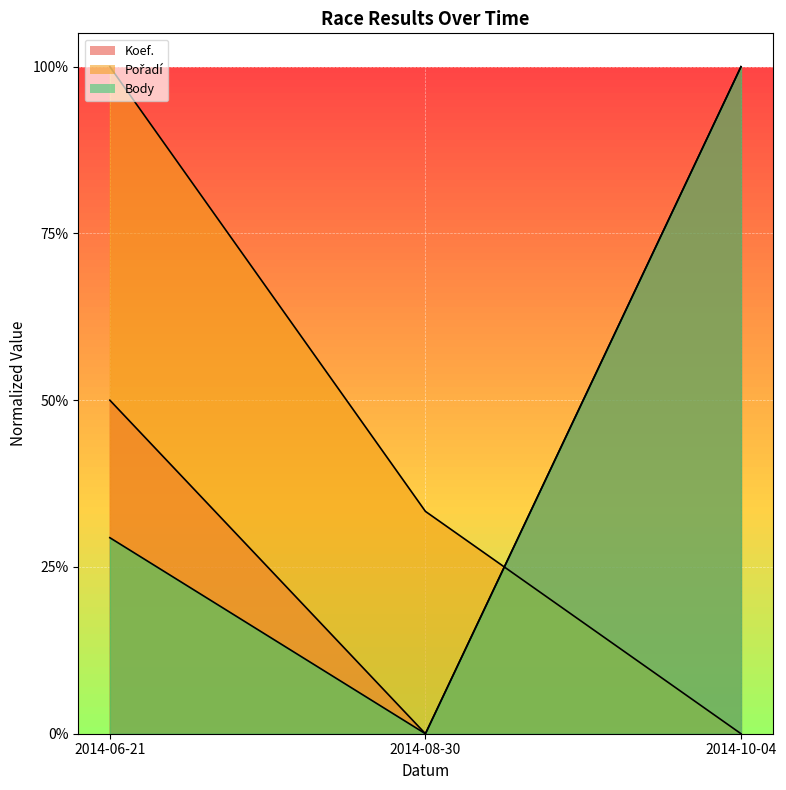

Count the number of categories in the chart.

3